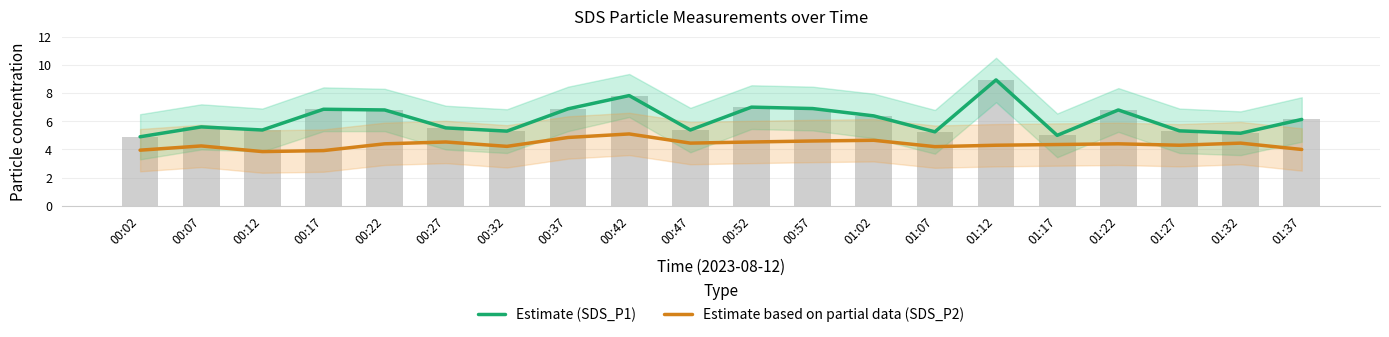

What is the total value across all series at 00:52?

11.5